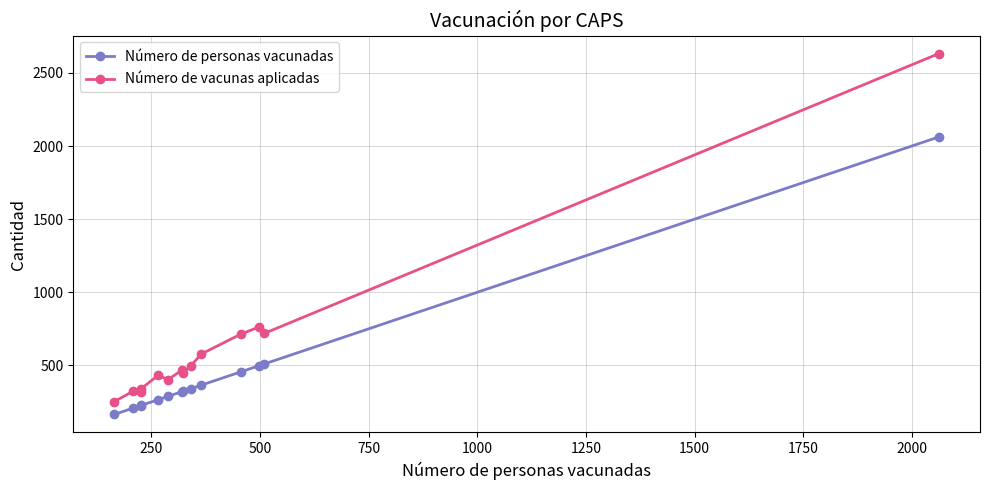

At how many categories does at least one series exceed 1838?

1